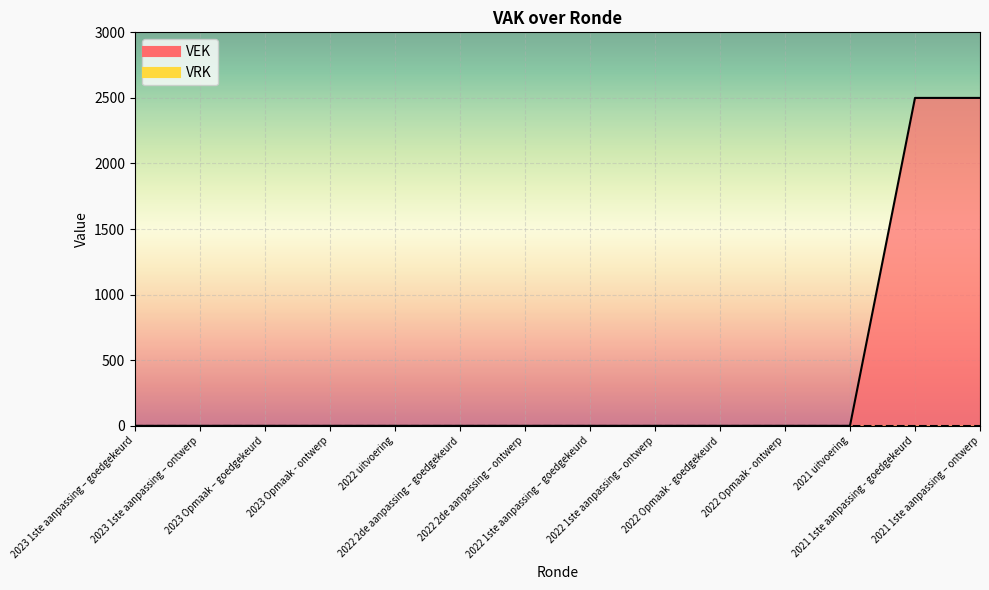

Which label corresponds to the largest value in the chart?

2021 1ste aanpassing - goedgekeurd